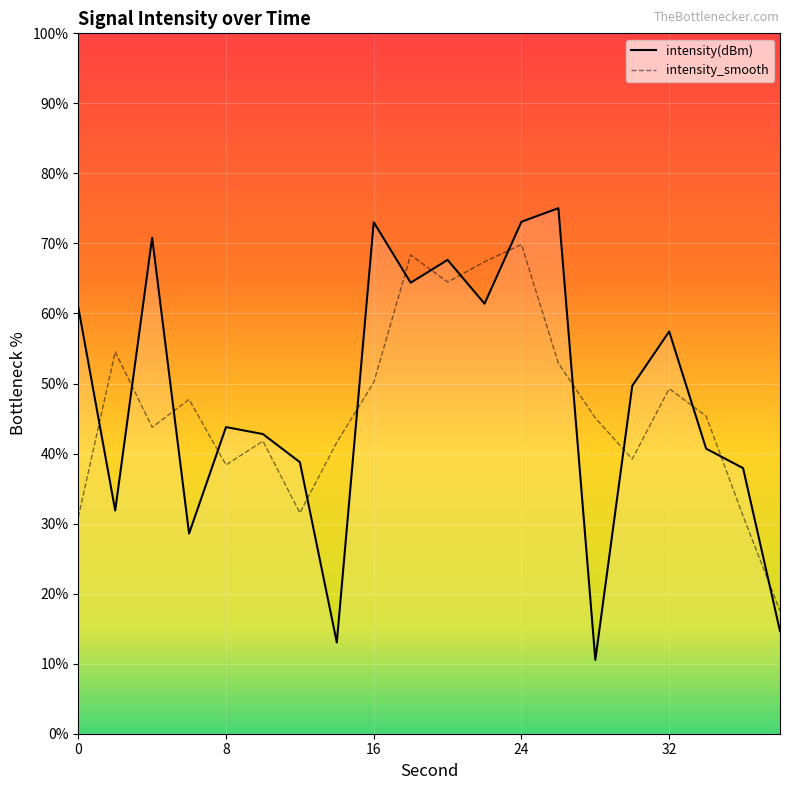

Which series has the largest range (max minus min)?

intensity(dBm)